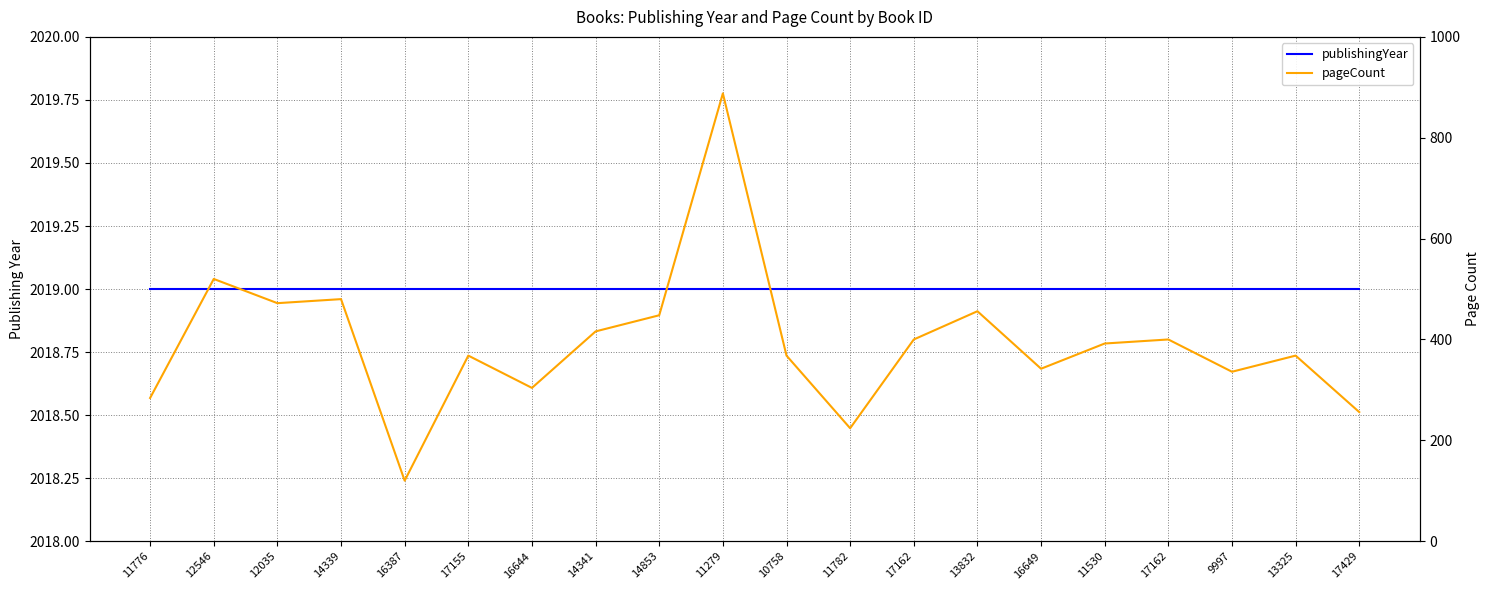

Is it true that publishingYear equals 2019 at 13832?

True